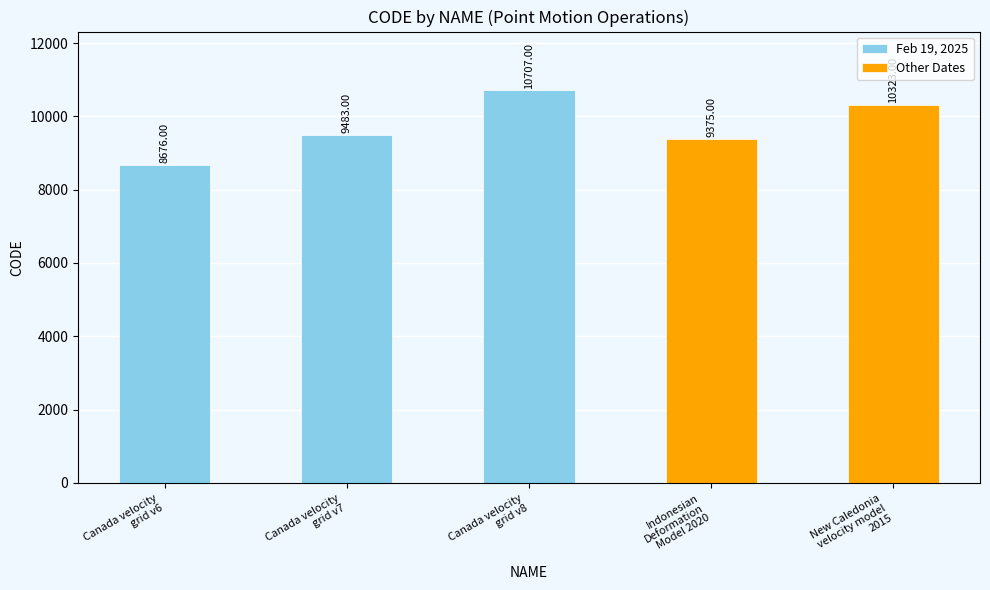

How many bars are there in total?

5